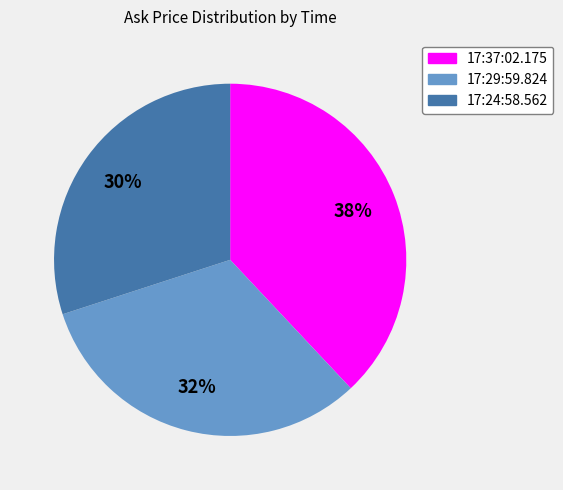

Does any single category account for the majority?

No